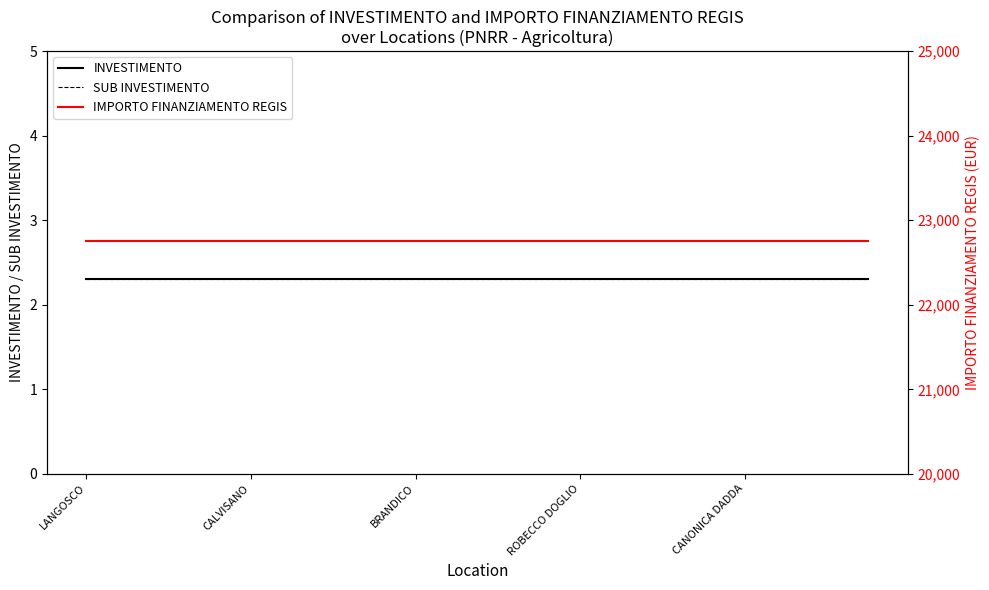

What is the total value across all series at LANGOSCO?

22754.6